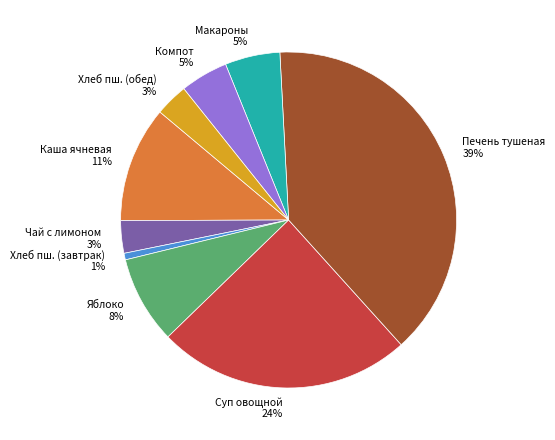

What percentage is the Яблоко slice, to the nearest percent?

8%